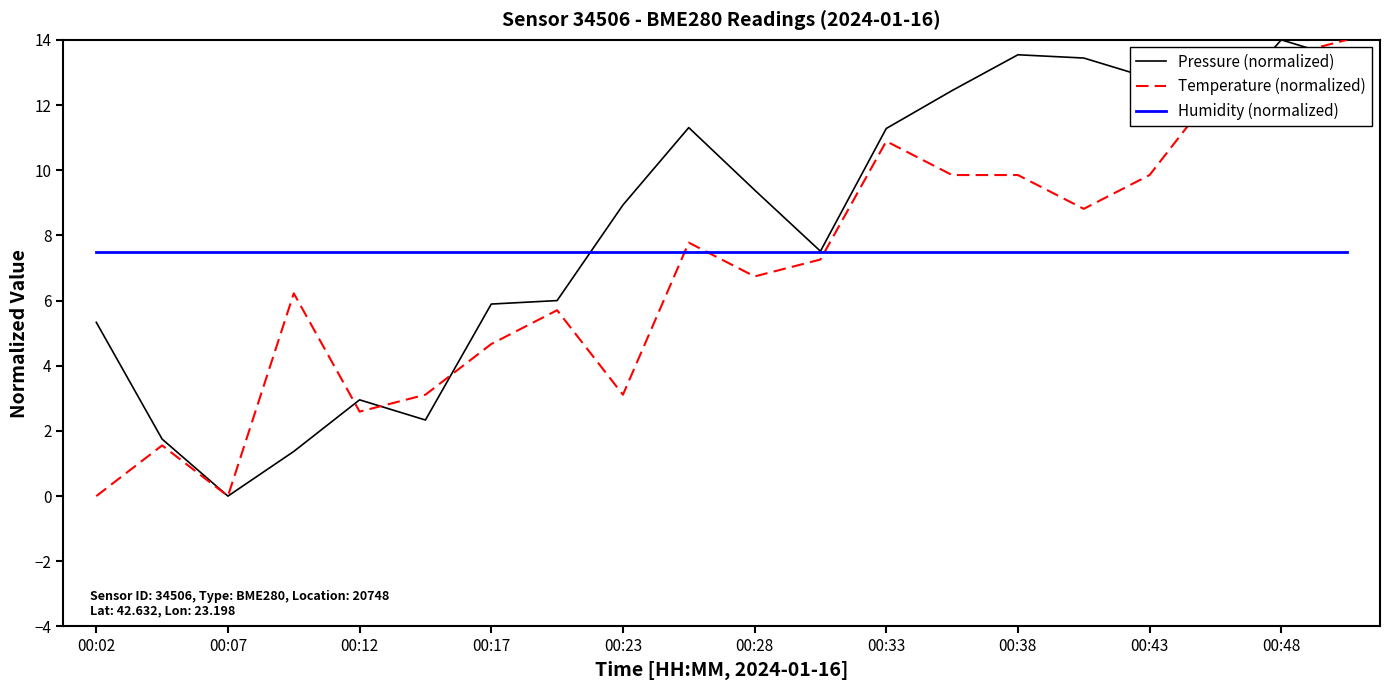

What is the highest value of the Pressure (normalized) series?

14.0